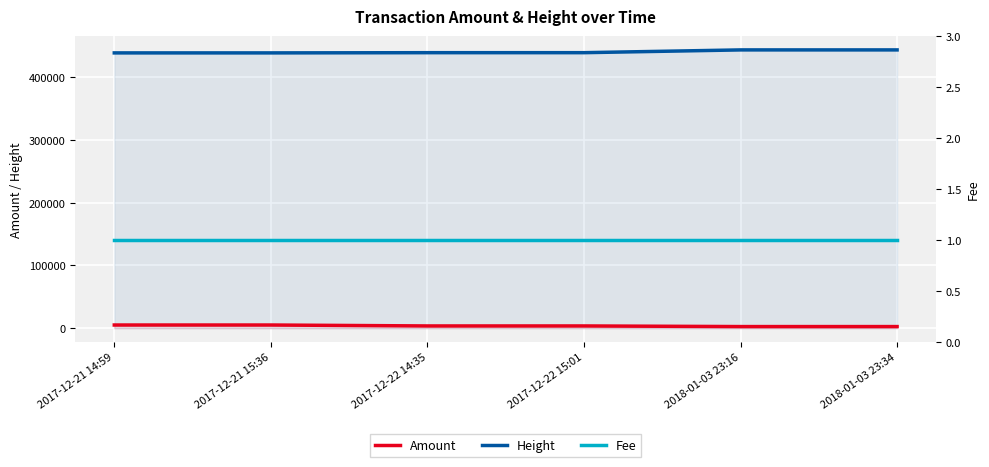

How many data points in Amount are above 3500?

2